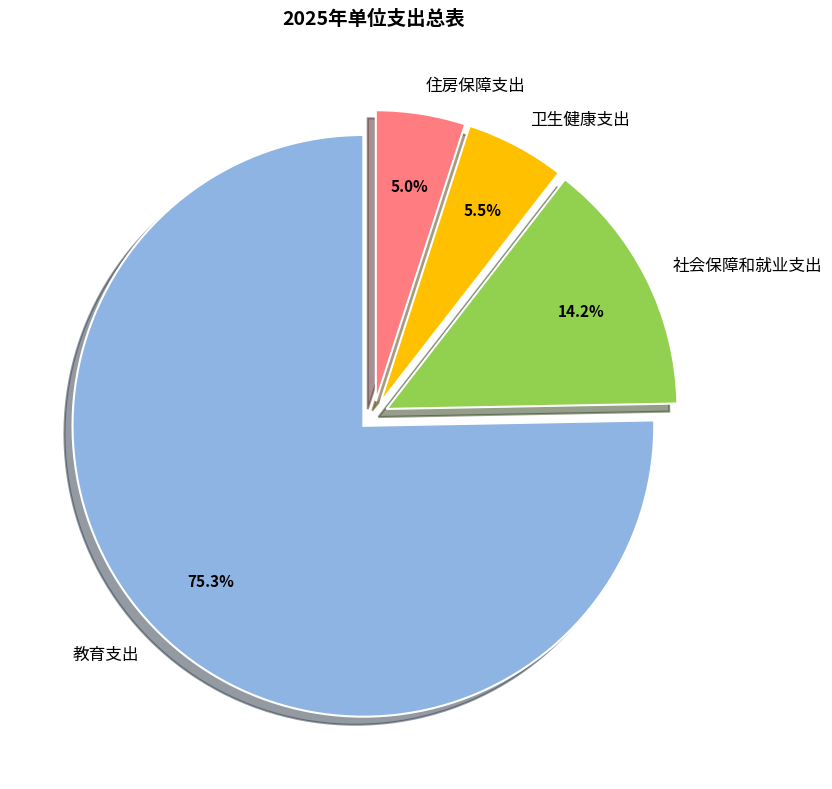

What percentage is the 教育支出 slice, to the nearest percent?

75%